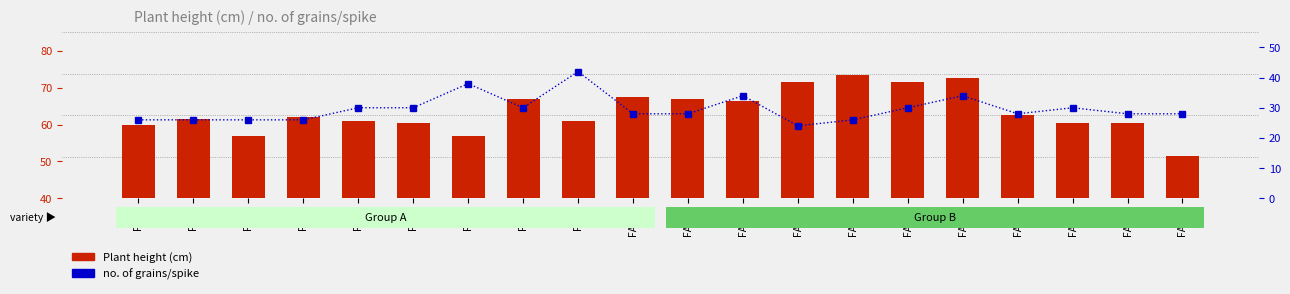

What are all the series names shown in the legend?

Plant height (cm), no. of grains/spike